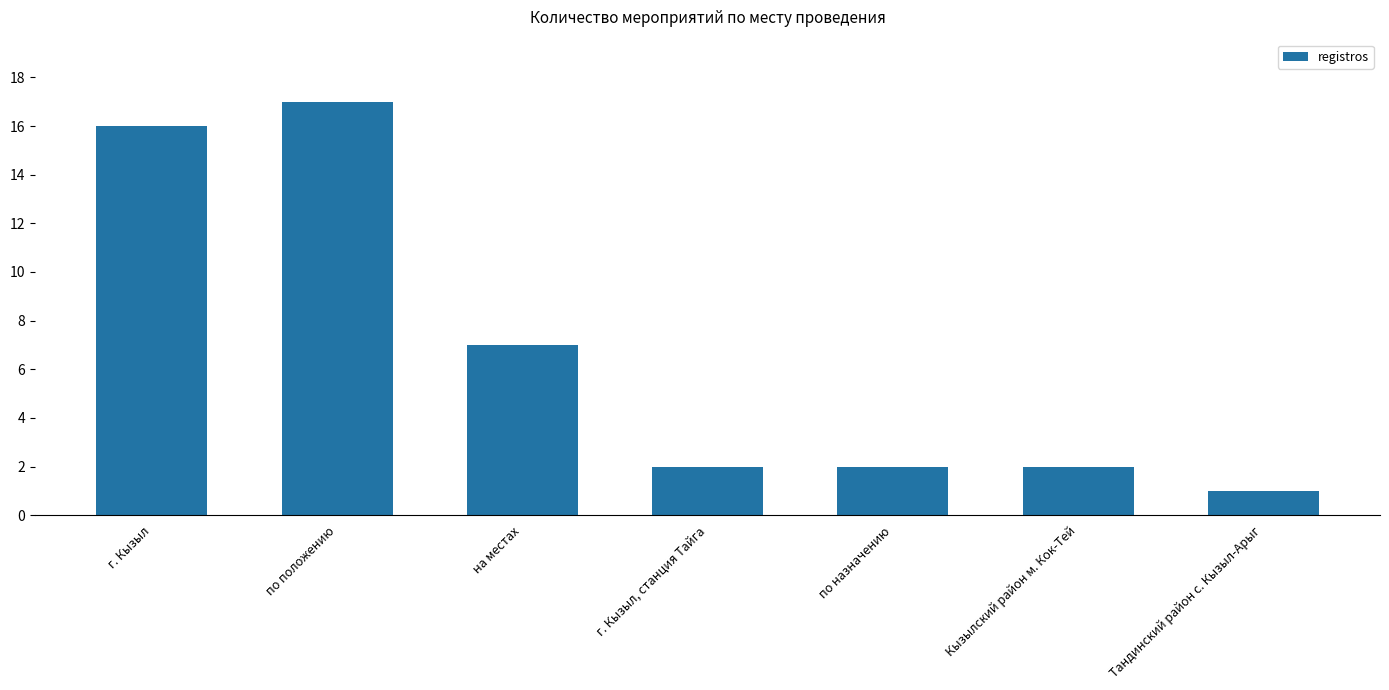

What is the label of the 3rd bar from the left?

на местах